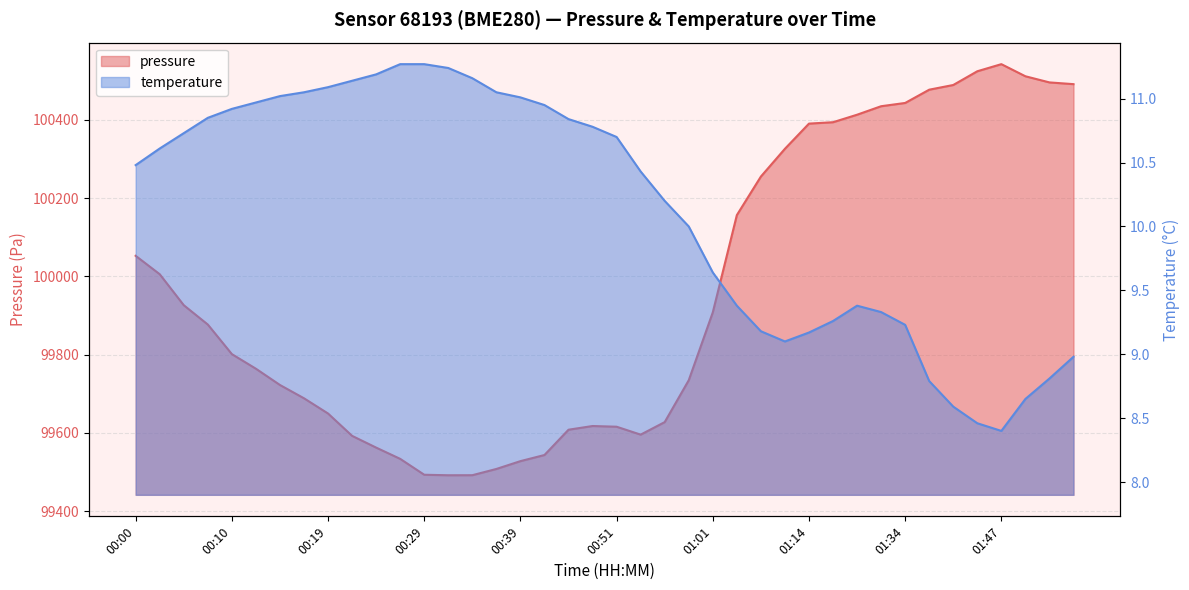

What is the label of the 2nd point from the left?

00:02